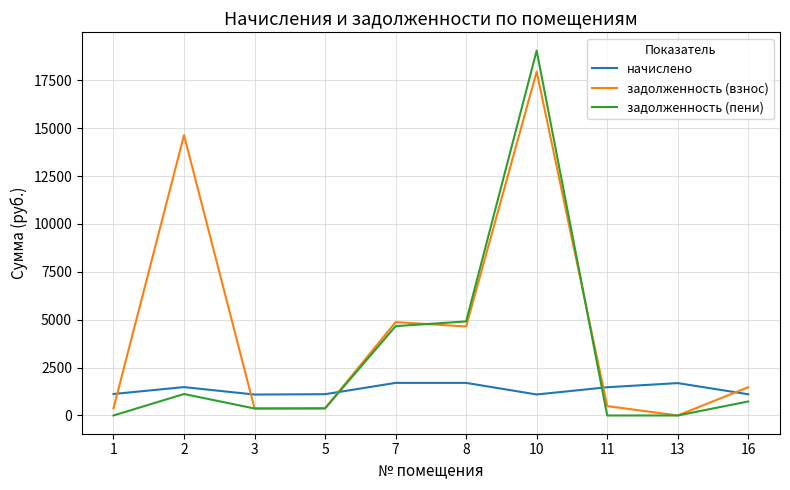

In начислено, how many points are lower than both neighbors (excluding endpoints)?

2